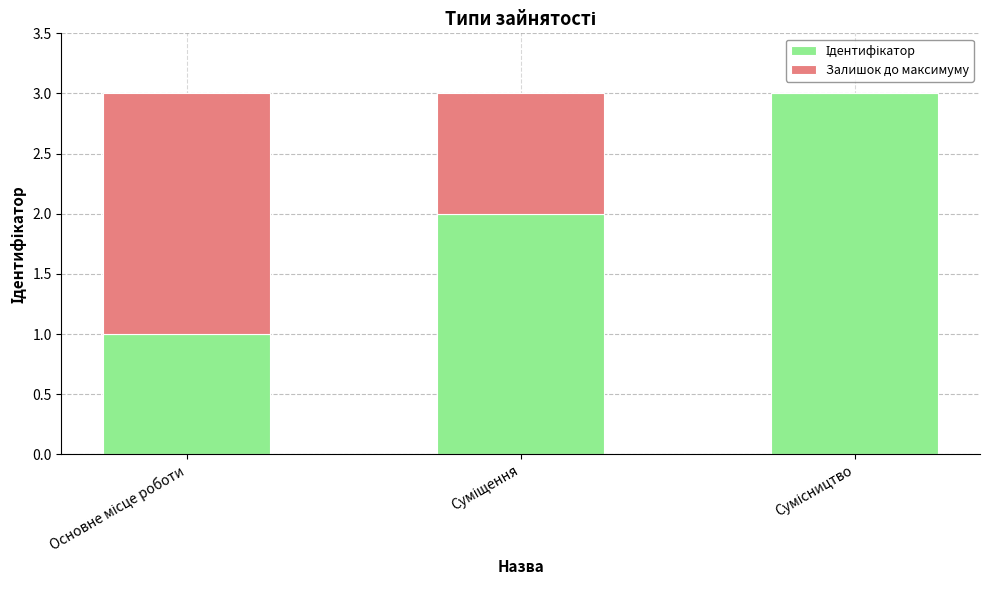

Are the bars horizontal?

No